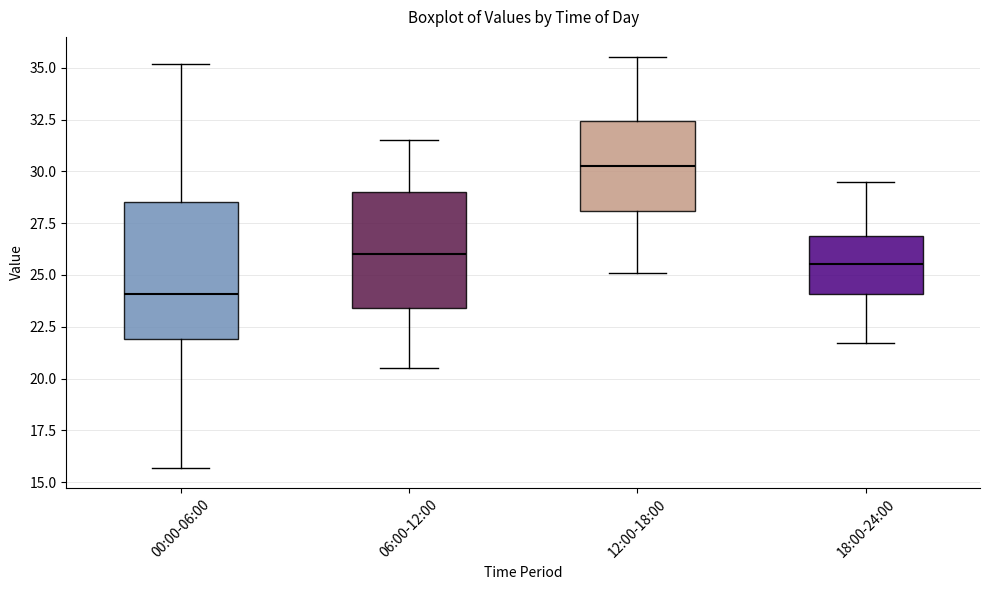

Which box's median line is the highest?

12:00-18:00